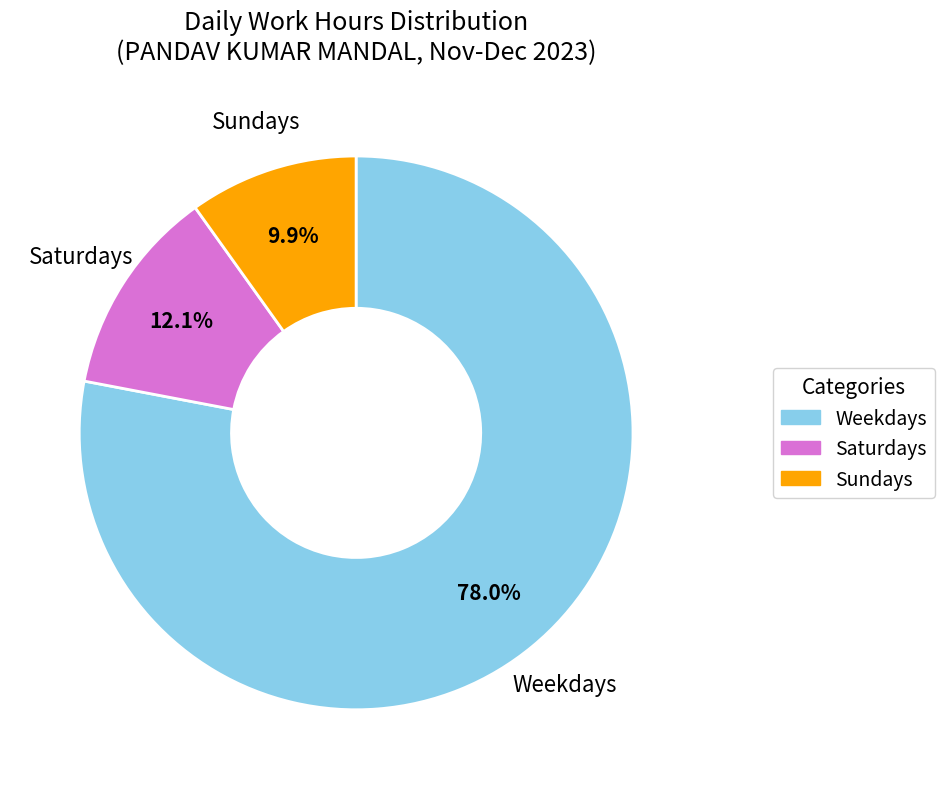

Is there a majority slice in this chart?

Yes